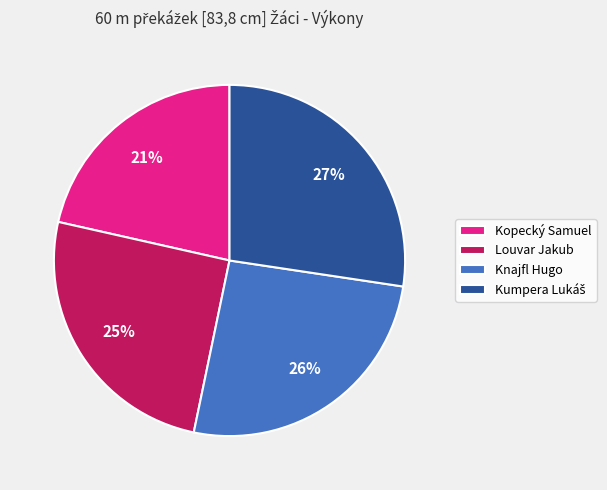

Between Louvar Jakub and Knajfl Hugo, which is larger?

Knajfl Hugo